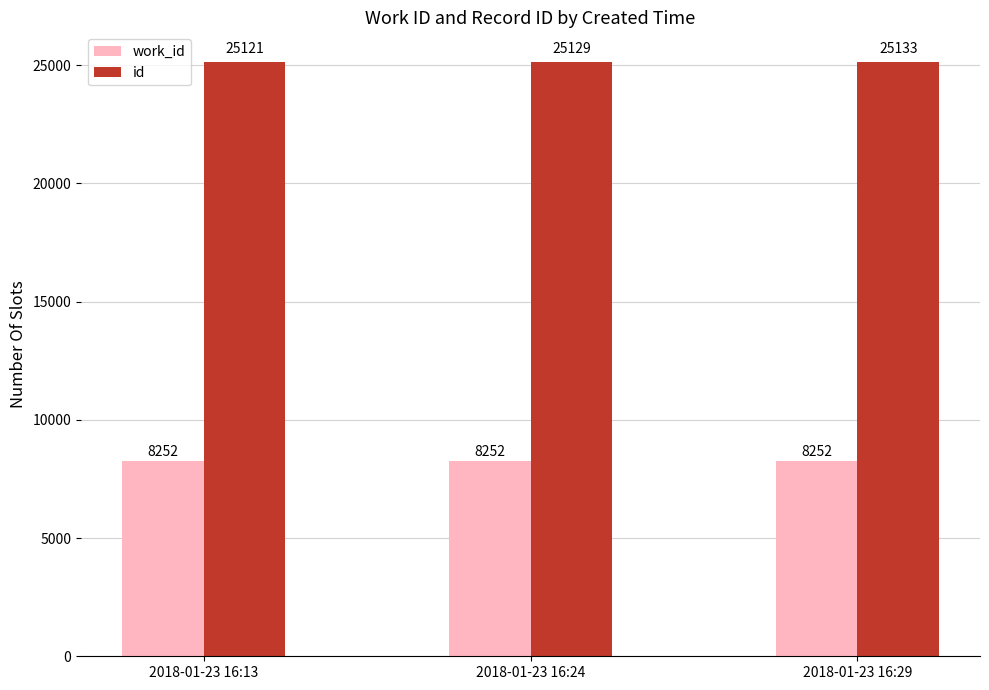

List the series in order of their peak value, lowest first.

work_id, id